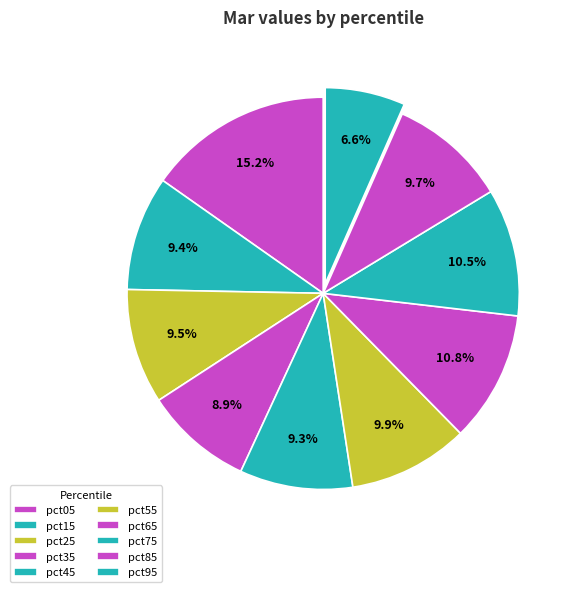

Does any single category account for the majority?

No